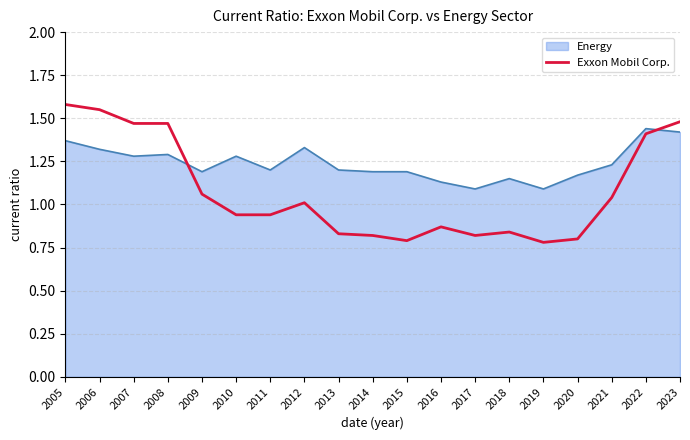

List the series in order of their overall mean, lowest first.

Exxon Mobil Corp., Energy